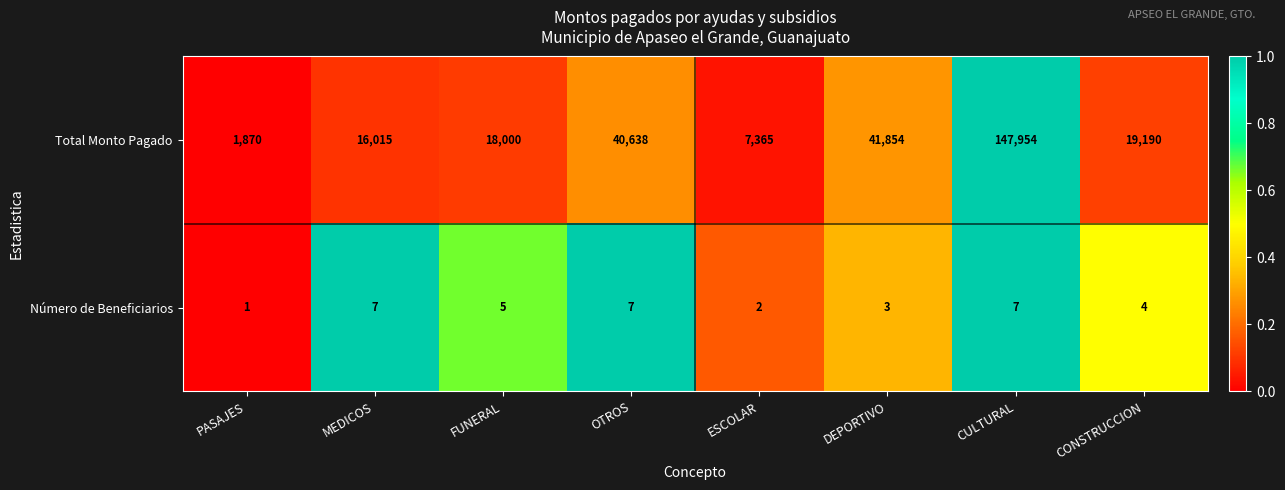

Which series has the largest range (max minus min)?

Total Monto Pagado